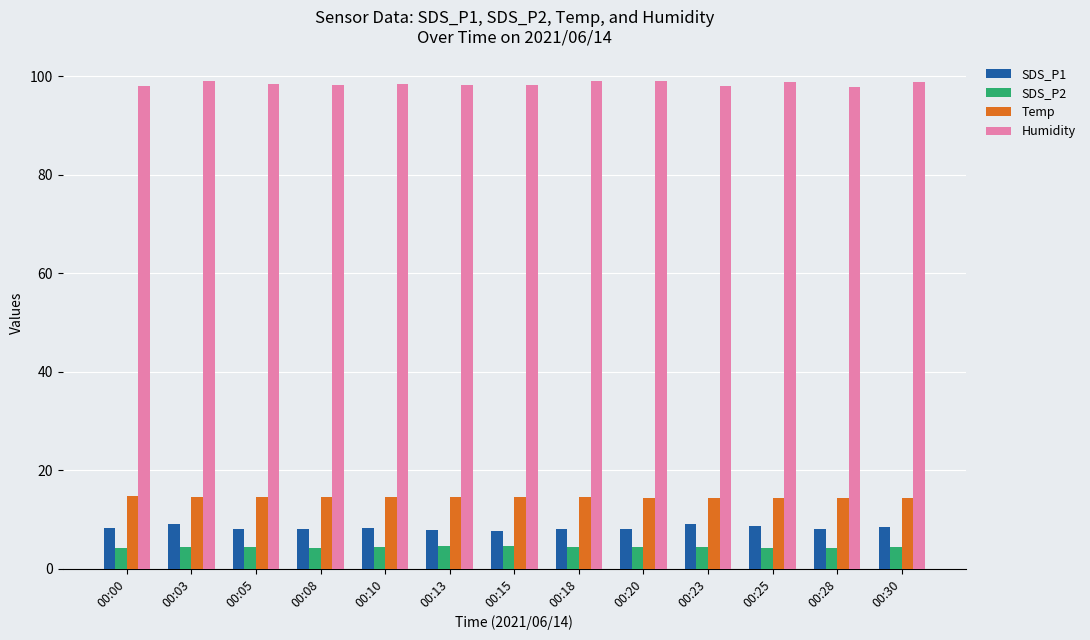

At how many categories does at least one series exceed 66?

13